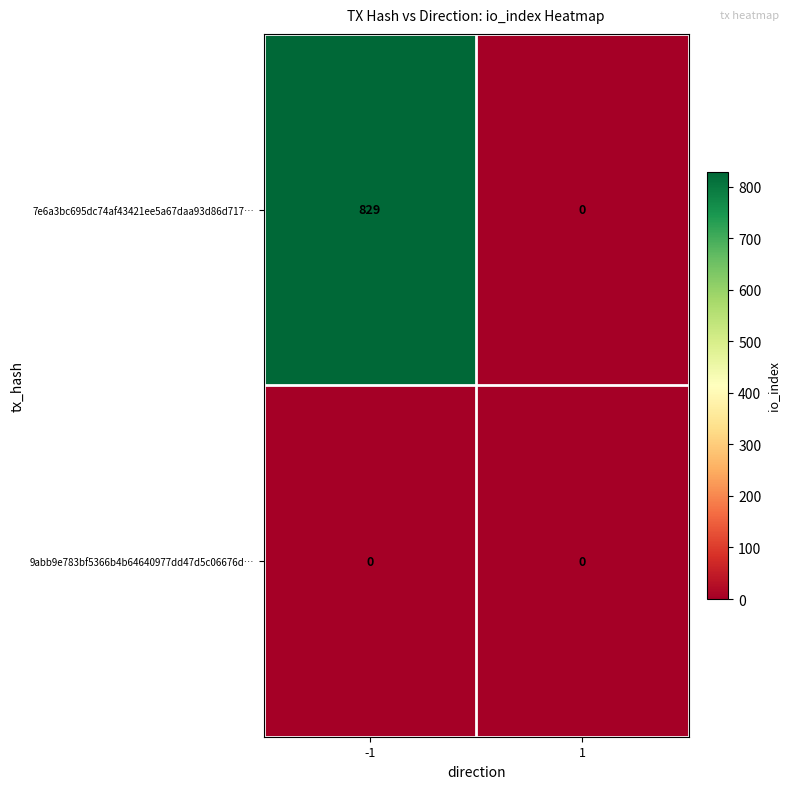

Between -1 and 1, which series saw the biggest shift?

7e6a3bc695dc74af43421ee5a67daa93d86d717…